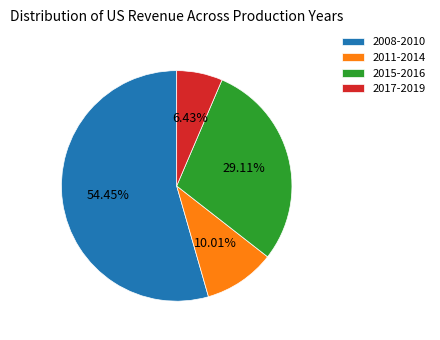

Is there any slice that represents more than half of the pie?

Yes